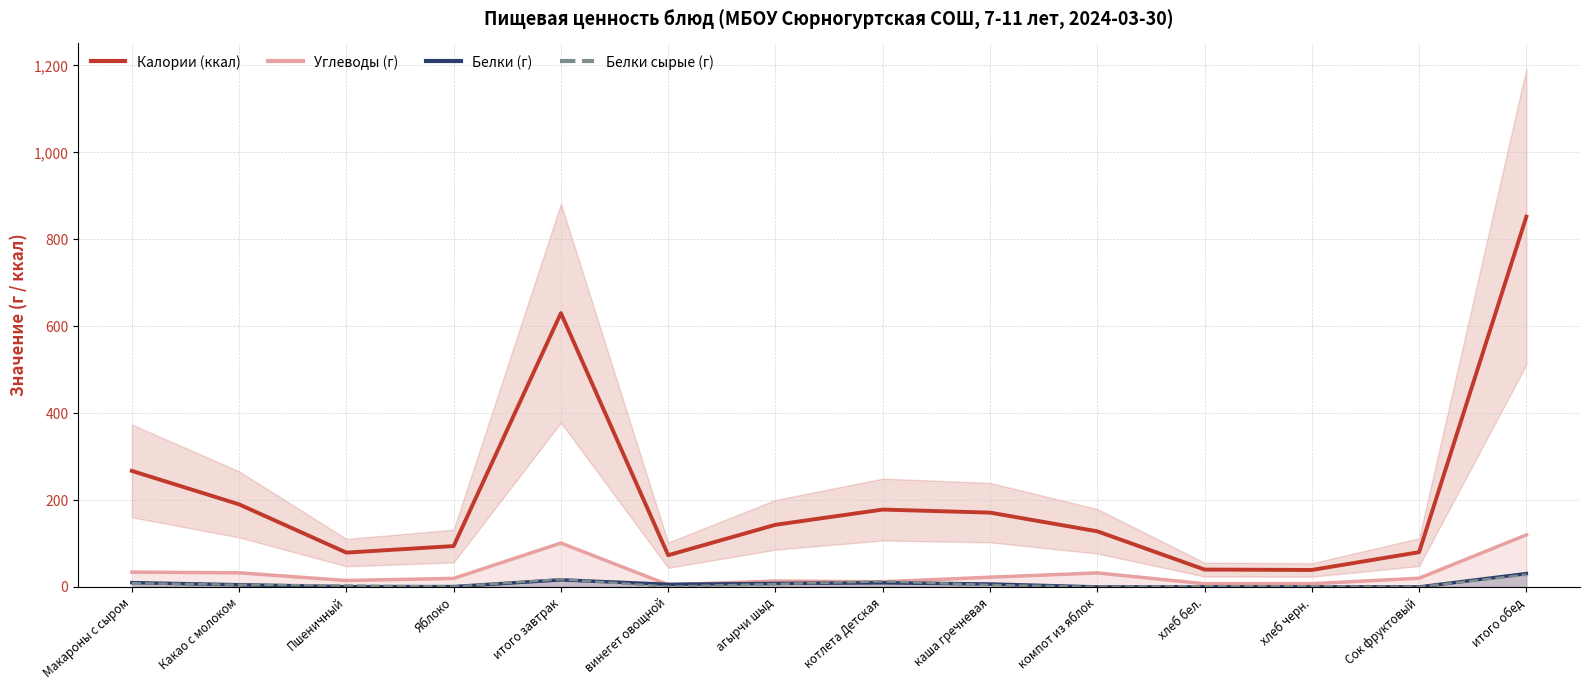

What is the difference between the maximum and minimum values in the Белки (г) series?

30.7